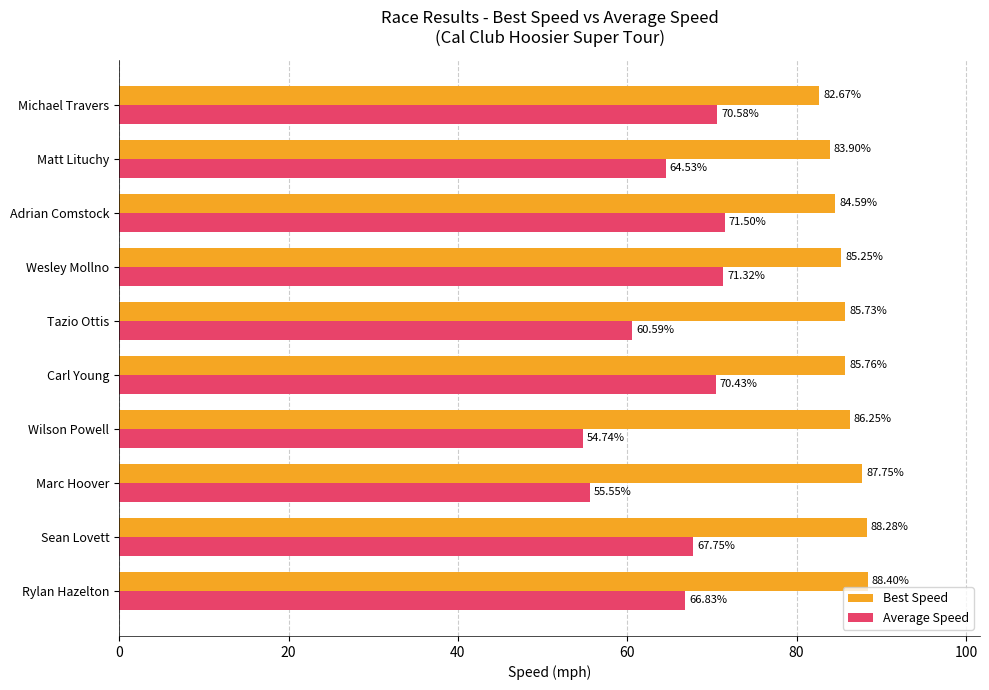

At which category is the sum across all series the highest?

Wesley Mollno